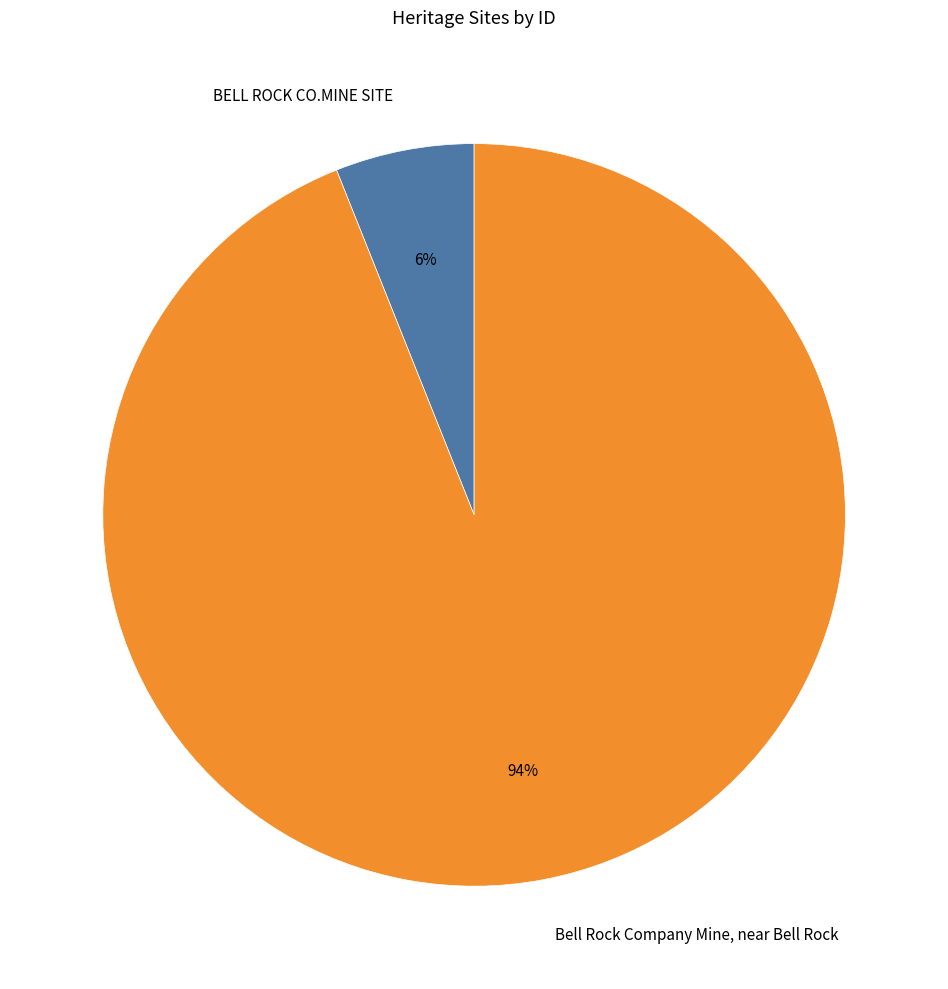

Do BELL ROCK CO.MINE SITE and Bell Rock Company Mine, near Bell Rock together represent more than half of the pie?

Yes